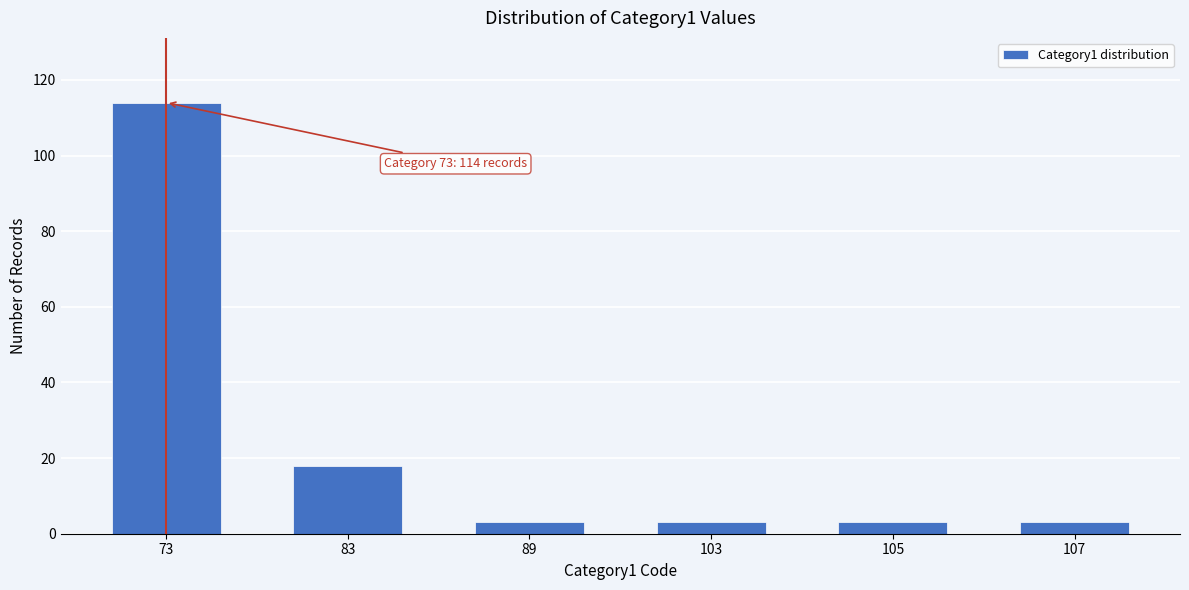

Reading left to right, transcribe all the data shown in this chart.

73=114	83=18	89=3	103=3	105=3	107=3